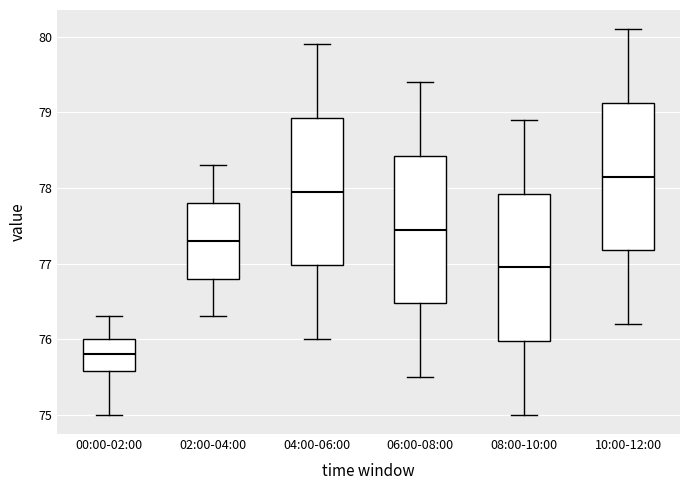

Where does the median line of the box for 08:00-10:00 sit on the y-axis? The values are not printed on the chart, so give them approximately, as read against the axis.

77.0